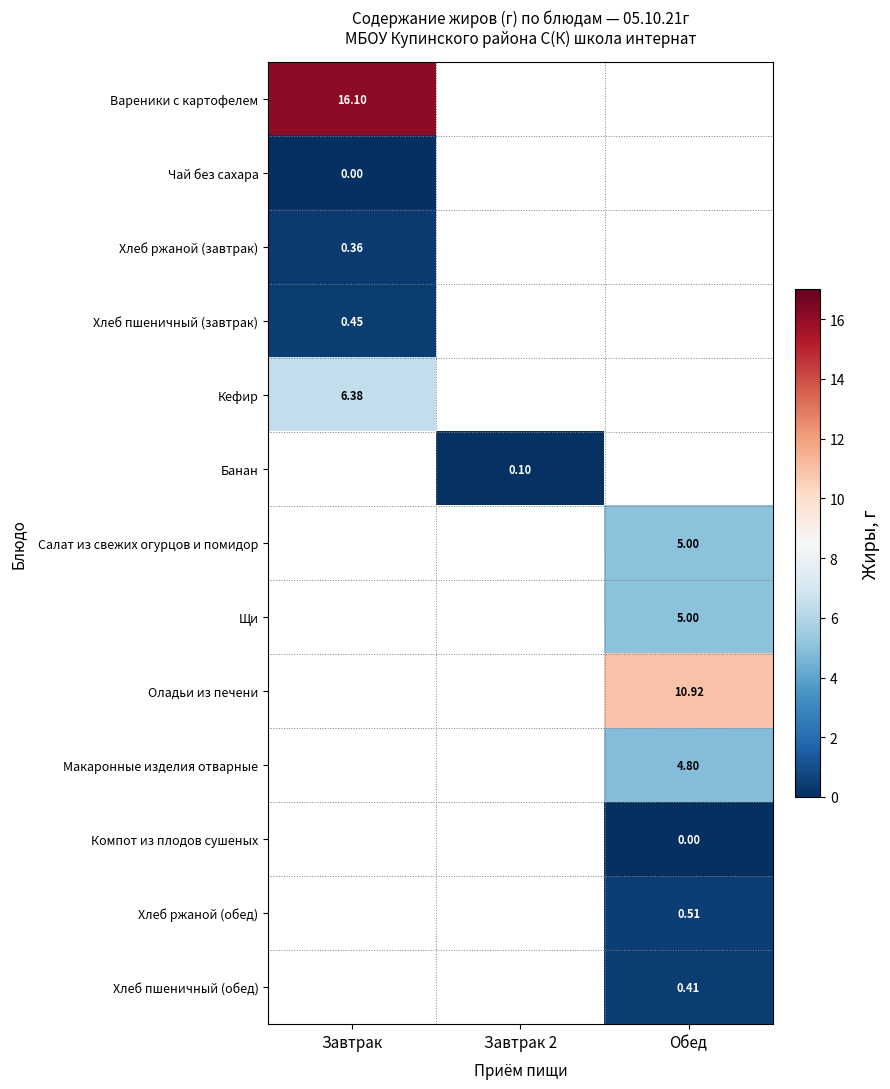

Which has a higher value, Обед or Завтрак 2?

Завтрак 2